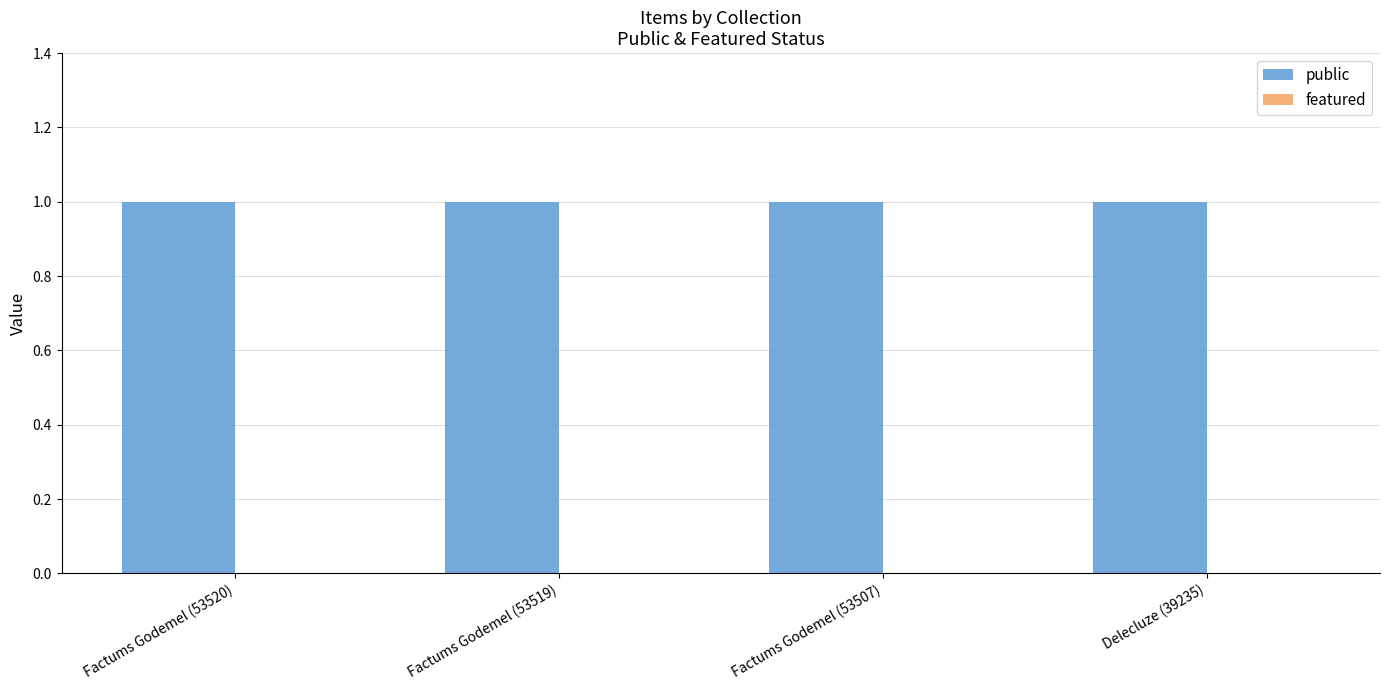

What value does the public series have at Factums Godemel (53520)?

1